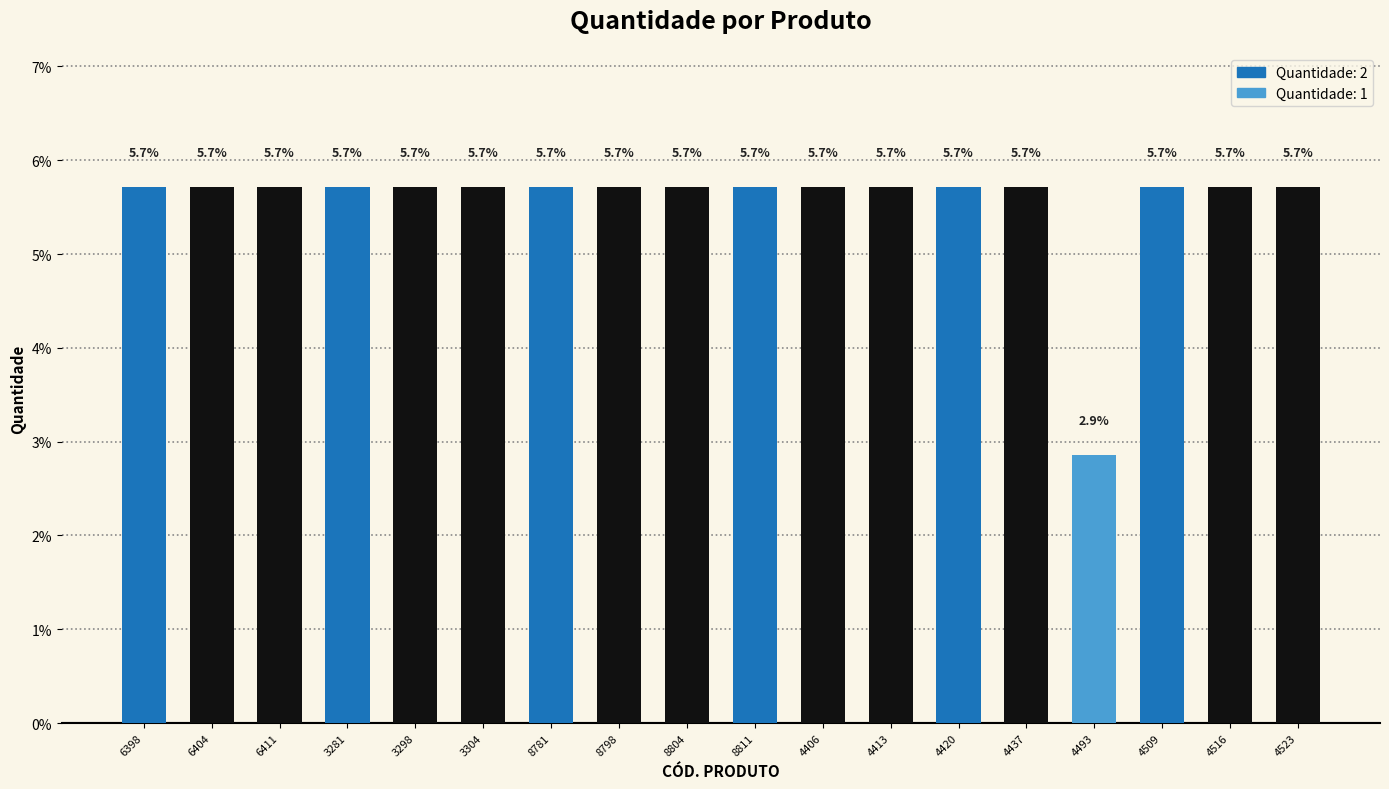

What is the approximate value at 3304?

5.7